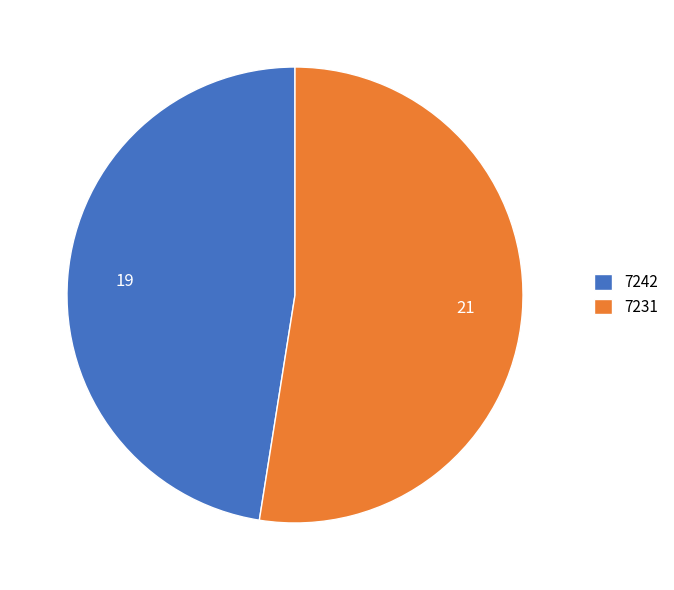

Rank the categories by value from highest to lowest.

7231, 7242